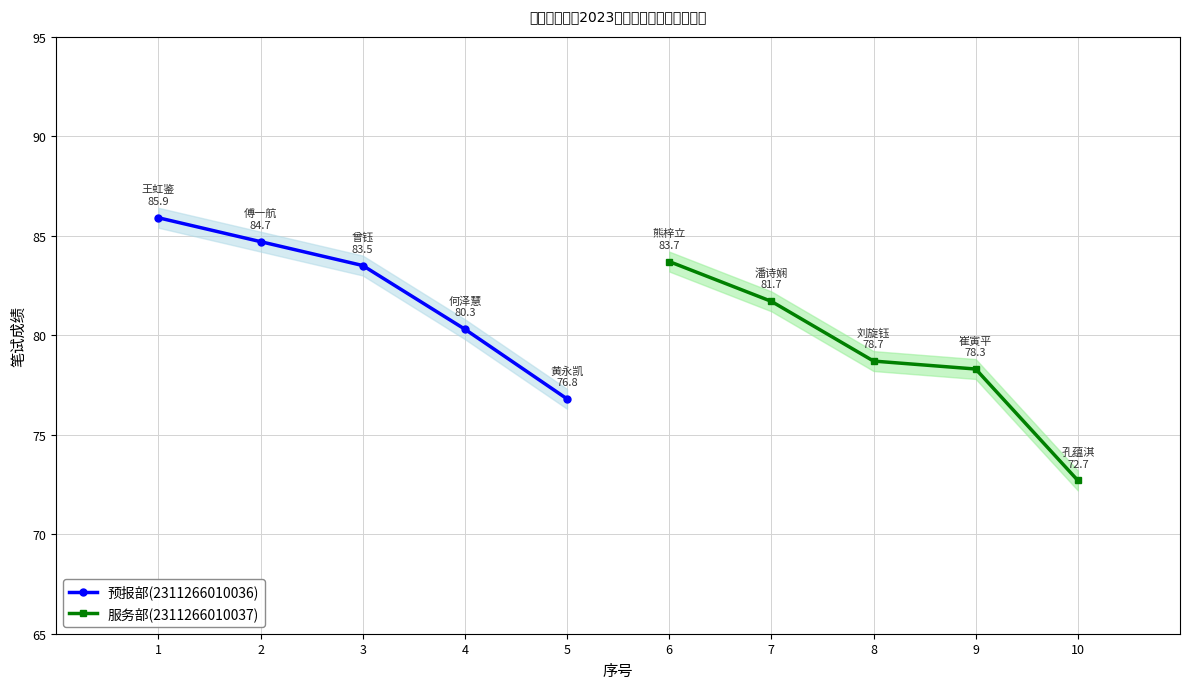

List the labels in order of 预报部(2311266010036) value, smallest first.

5, 4, 3, 2, 1